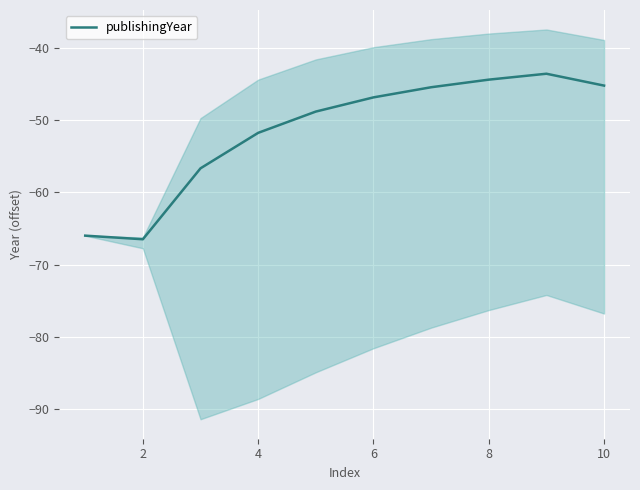

Reading left to right, transcribe all the data shown in this chart.

-66.0	-66.5	-56.7	-51.8	-48.8	-46.8	-45.4	-44.4	-43.6	-45.2